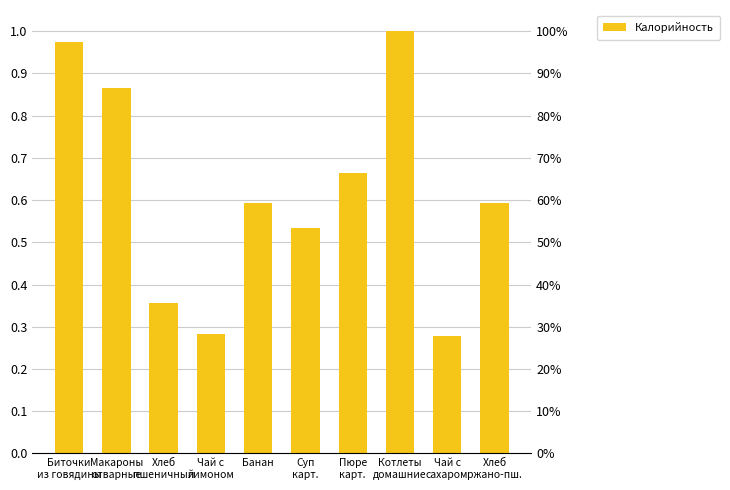

What is the maximum value shown in the chart?

1.0